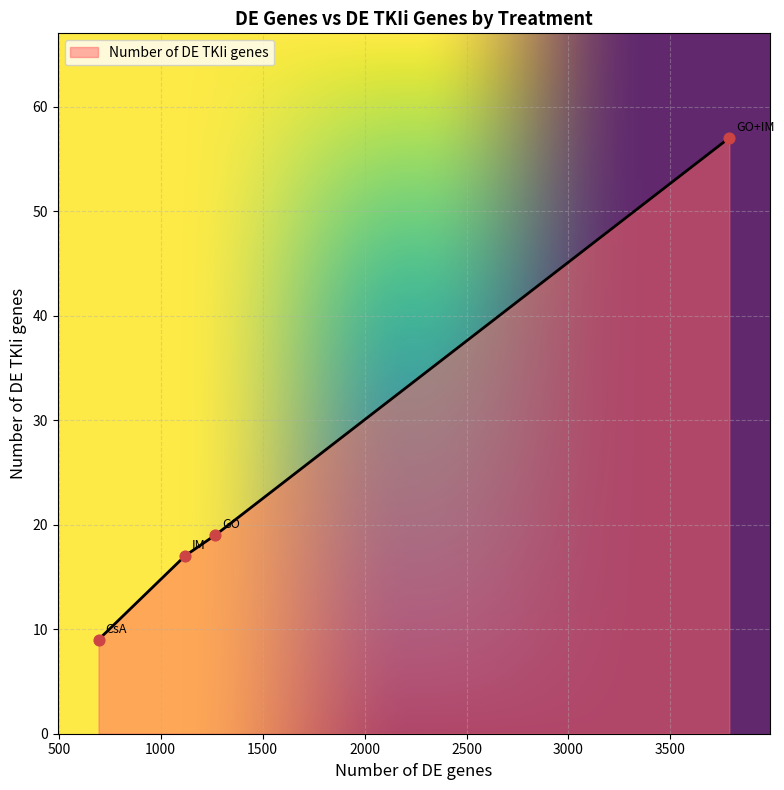

What is the change in value from GO+IM to GO?

-38